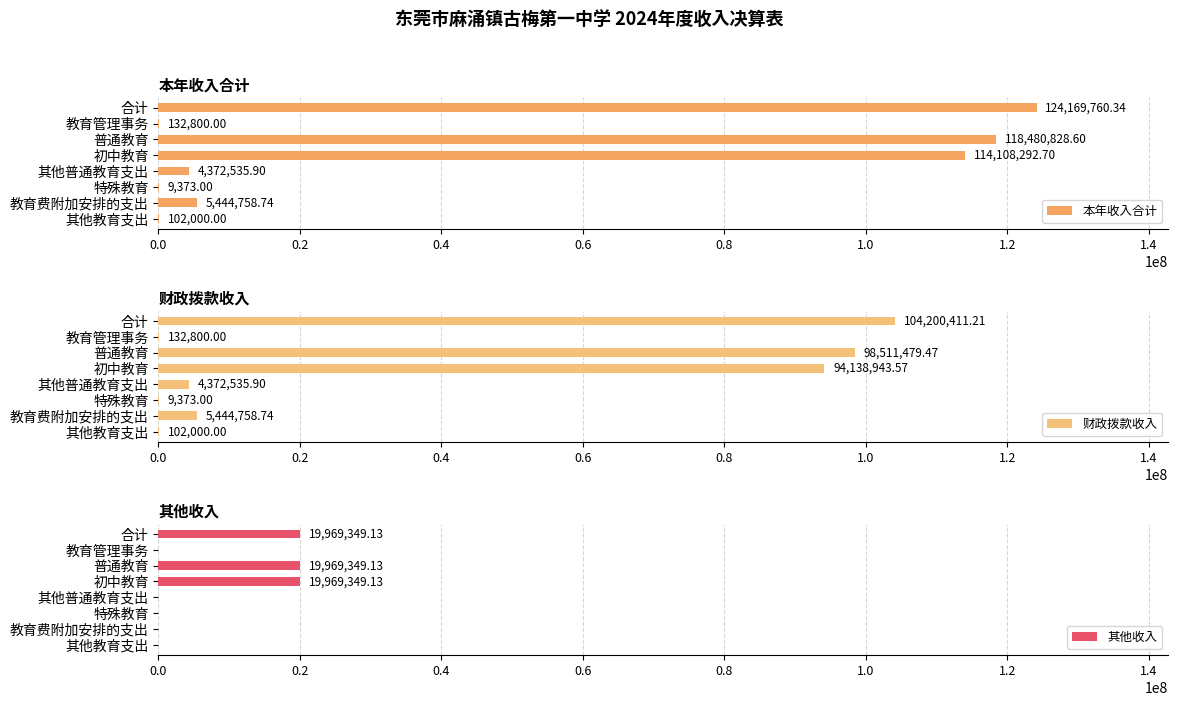

What is the sum of the 本年收入合计 values at 教育管理事务 and 初中教育?

114241092.7